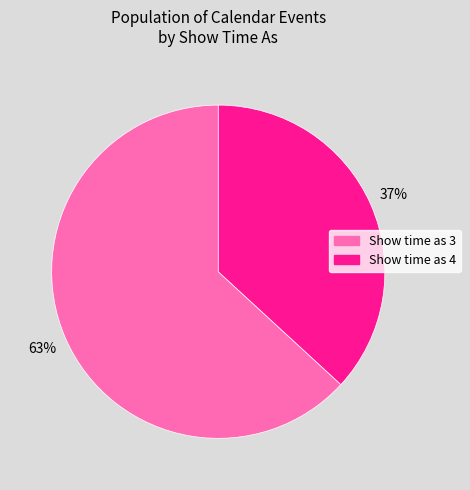

Between Show time as 4 and Show time as 3, which is larger?

Show time as 3